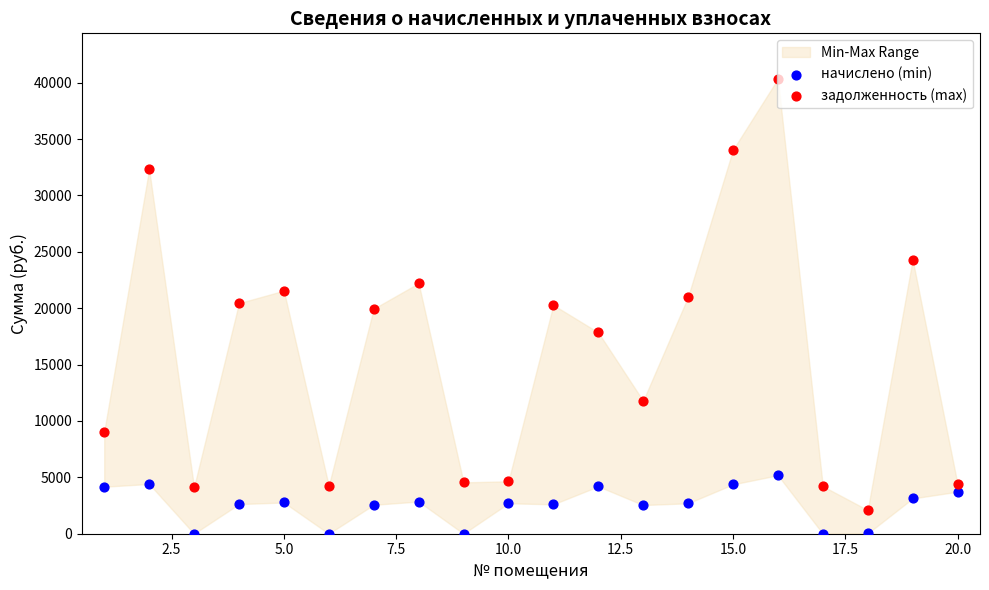

Is the value of начислено (min) at 17.5 greater than the value of задолженность (max) at 2.5?

No